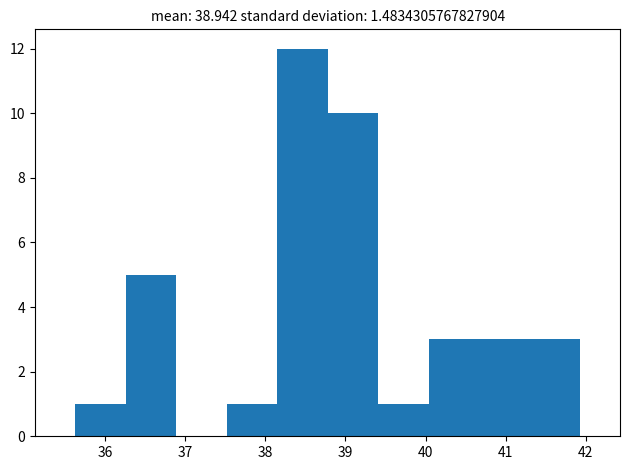

Which range on the x-axis has the tallest bar?

38.1 to 38.8